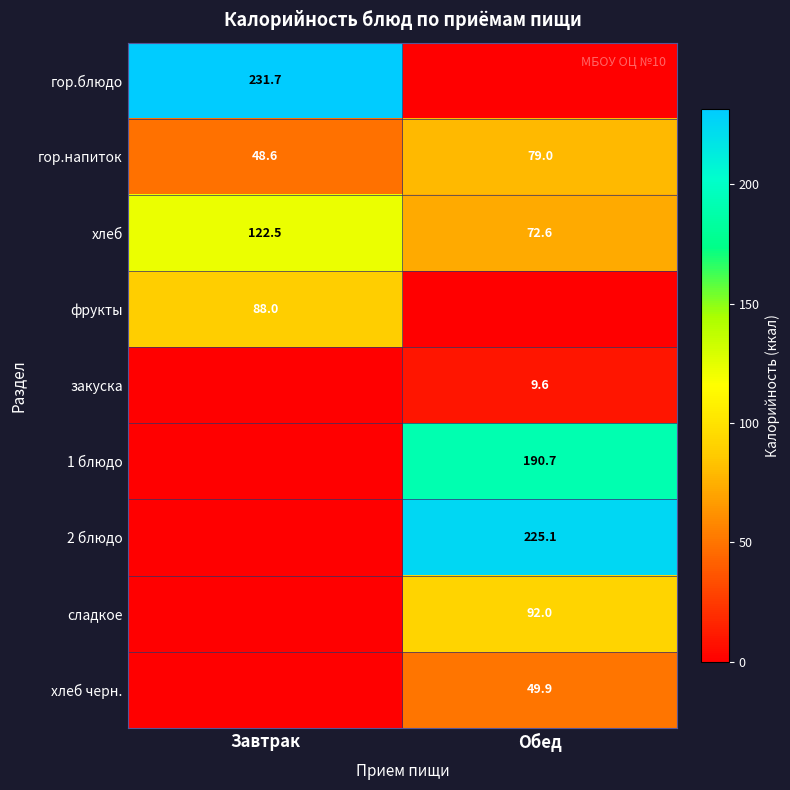

What value does the гор.напиток series have at Завтрак?

48.6